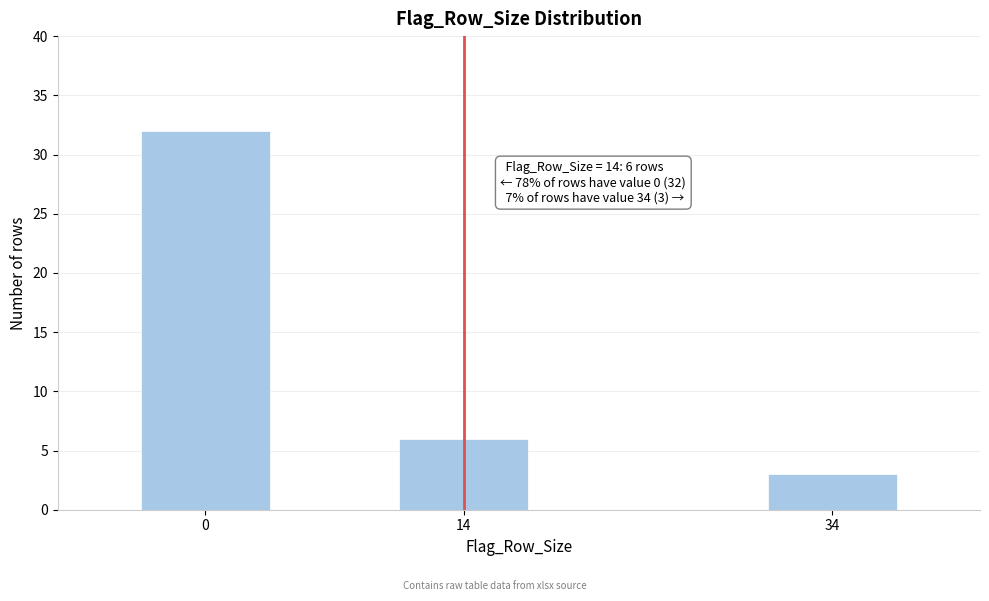

Reading right to left, list all the values displayed in this chart.

3	6	32